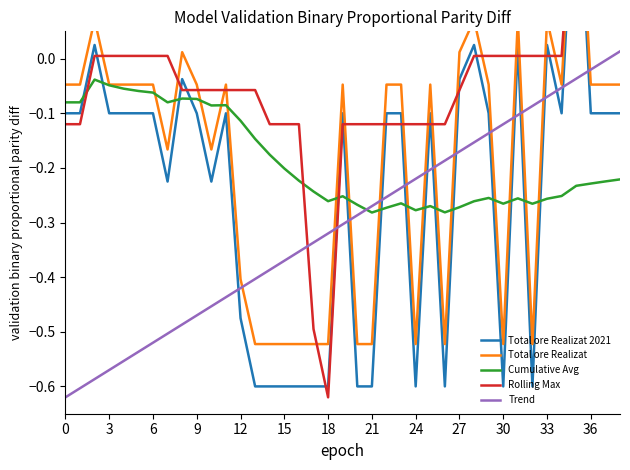

Which series has the widest spread of values?

Total ore Realizat 2021